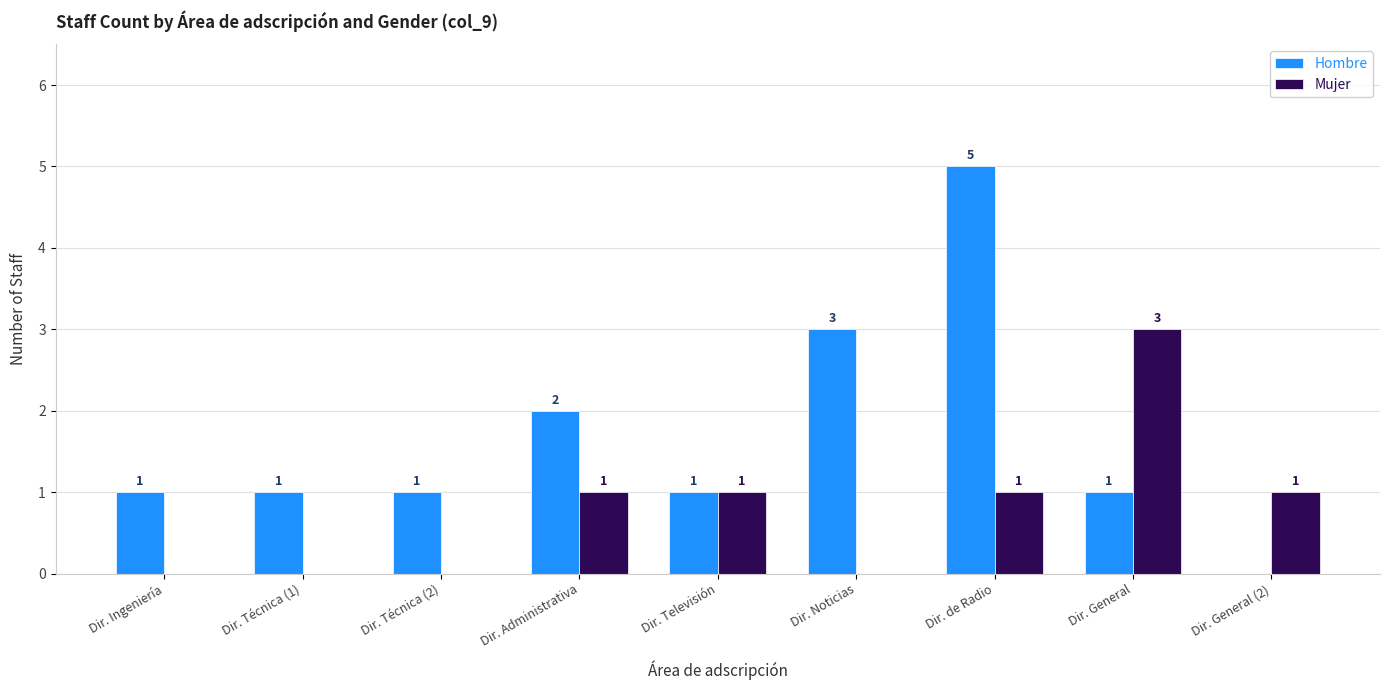

The value of Mujer at Dir. General is 3. True or false?

True